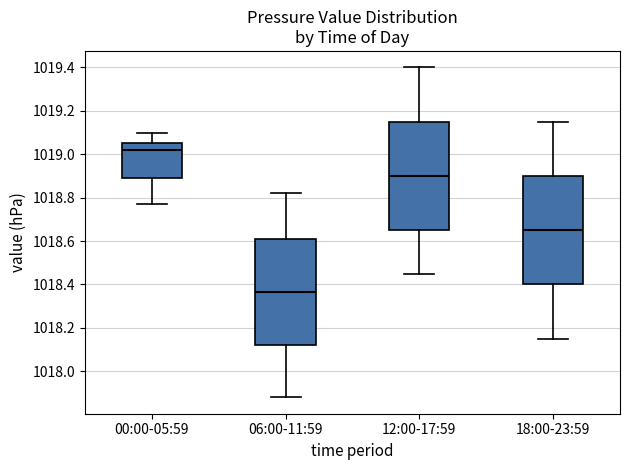

Reading left to right, read every box against the y-axis: the position of its median line, the range the box covers, and the ends of its whiskers. The values are not printed on the chart, so give them approximately, as read against the axis.

00:00-05:59: median 1019.02, box 1018.90 to 1019.06, whiskers 1018.78 to 1019.10
06:00-11:59: median 1018.36, box 1018.12 to 1018.60, whiskers 1017.88 to 1018.82
12:00-17:59: median 1018.90, box 1018.66 to 1019.16, whiskers 1018.46 to 1019.40
18:00-23:59: median 1018.66, box 1018.40 to 1018.90, whiskers 1018.16 to 1019.16